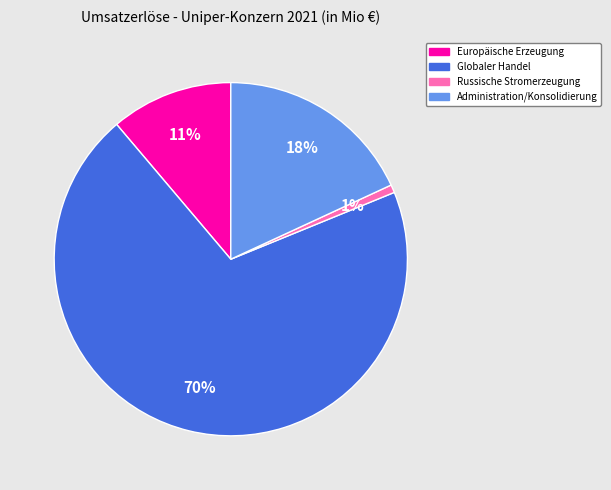

The Russische Stromerzeugung slice represents 1% of the pie. True or false?

True